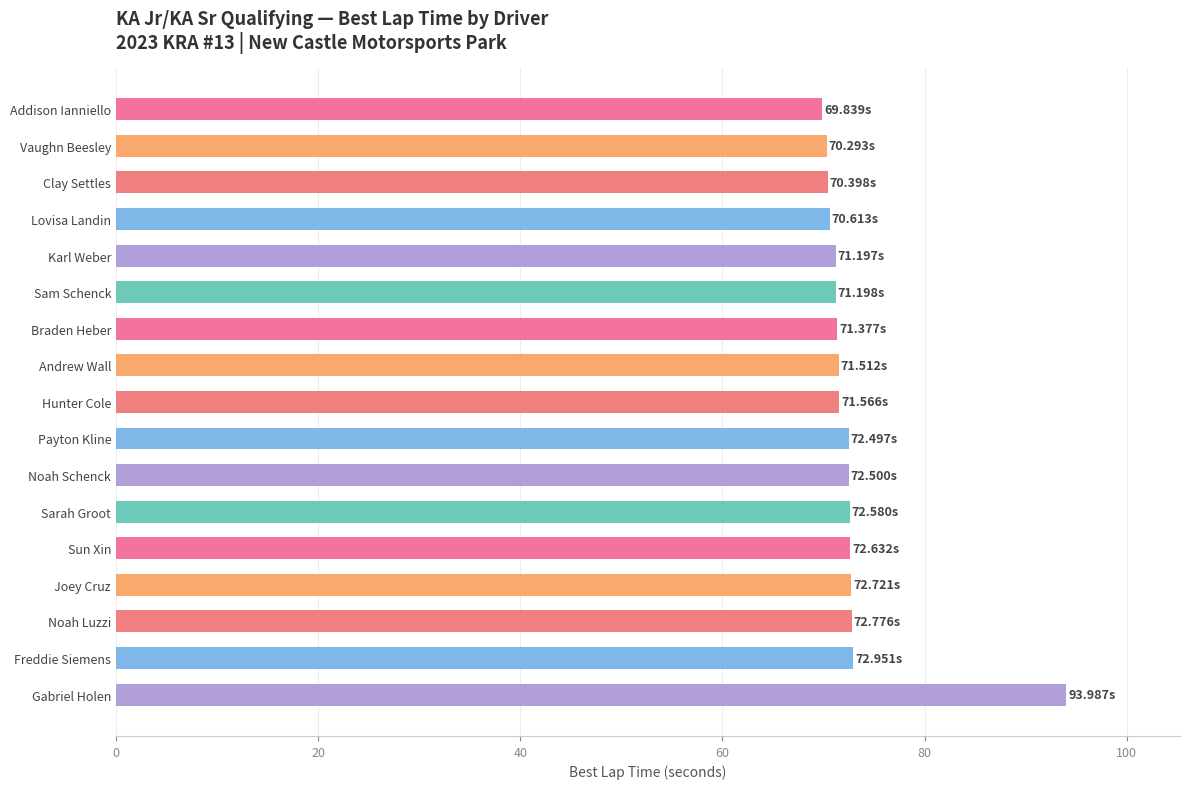

What is the ratio of the value at Clay Settles to the value at Noah Schenck?

1.0